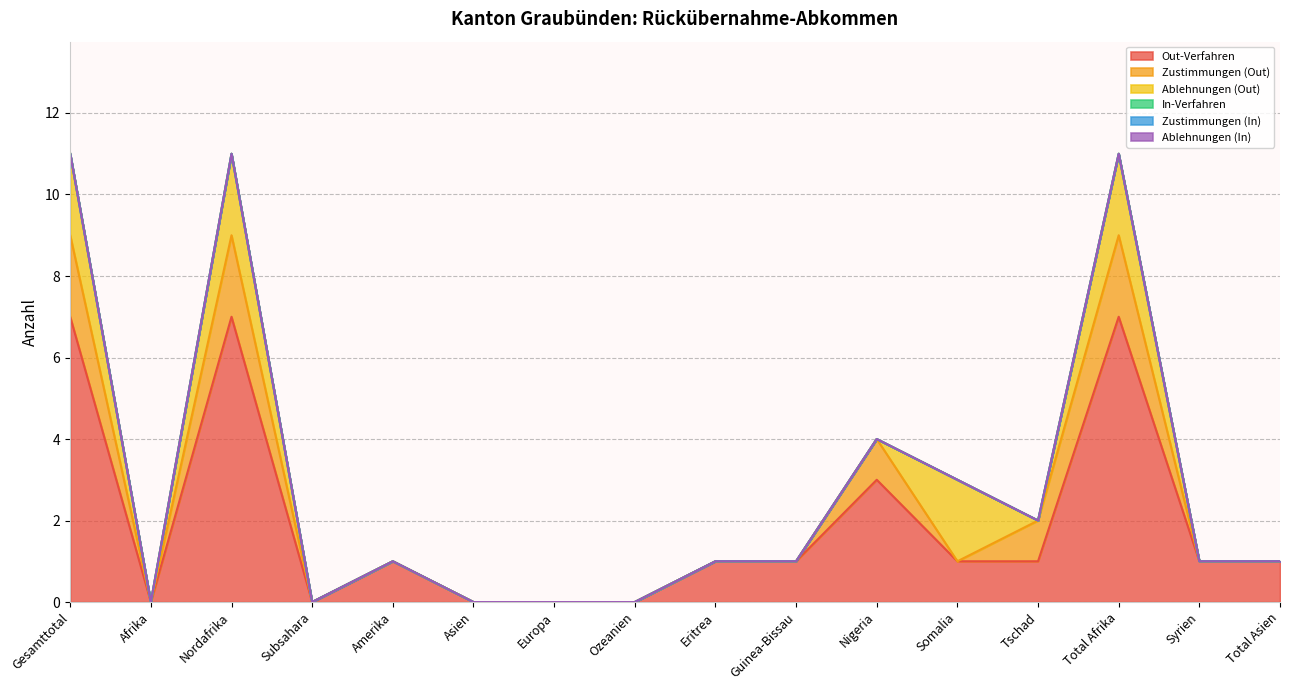

Which category has the highest value in the Zustimmungen (In) series?

Gesamttotal